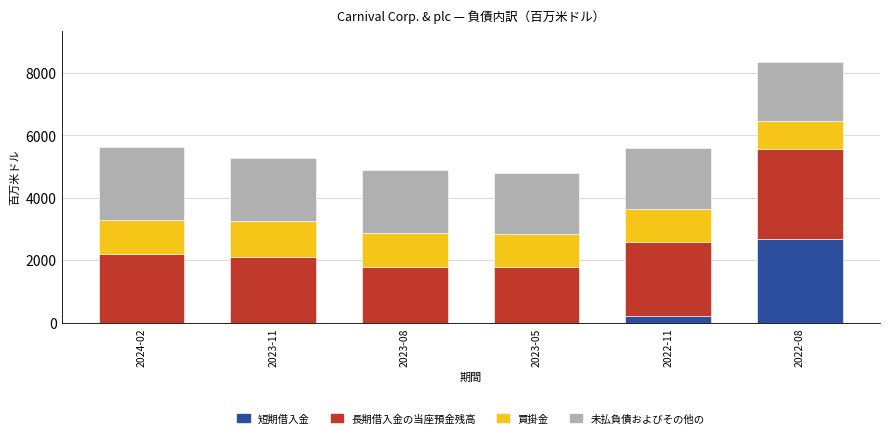

What is the sum of all 短期借入金 values?

2875